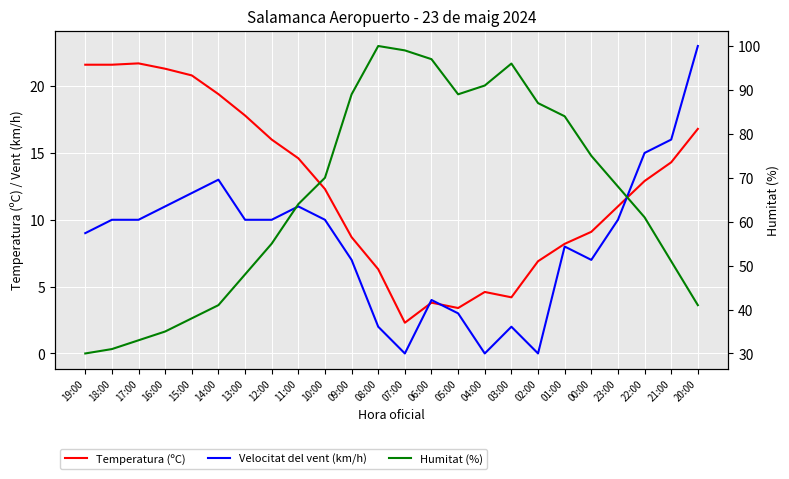

Is this an area chart (filled region under the line)?

No